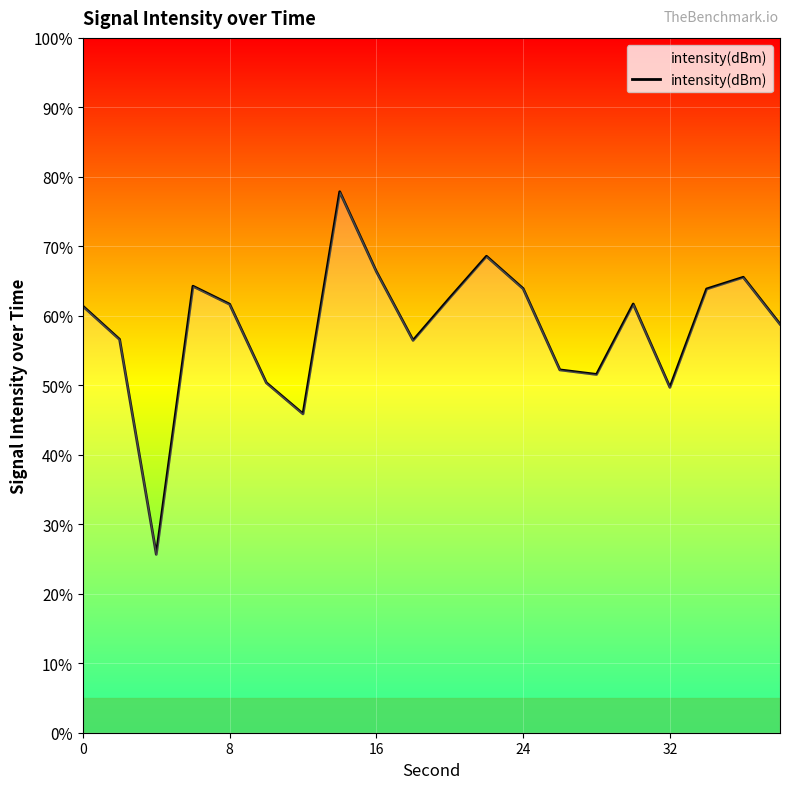

How many interior local peaks (higher than both neighbors) does the data have?

5